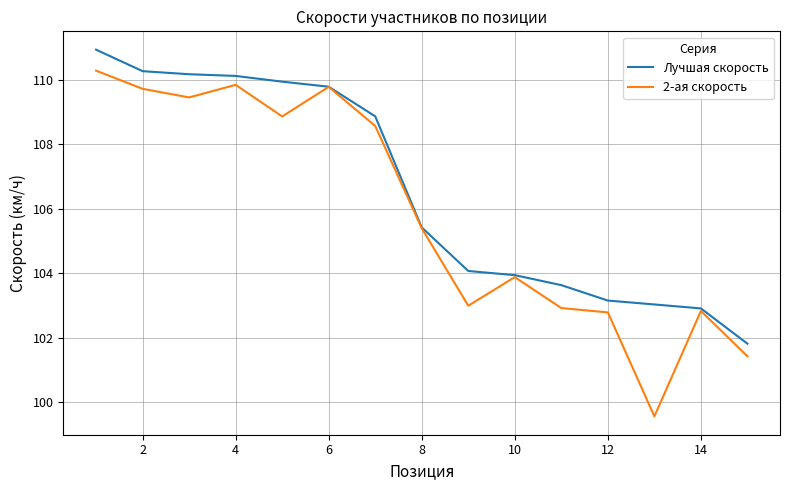

Which series has the widest spread of values?

2-ая скорость